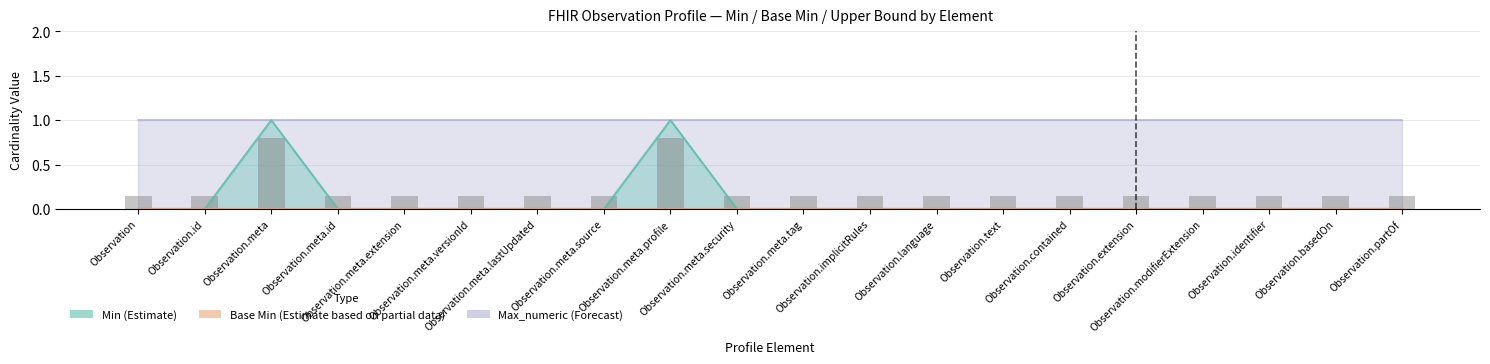

How many groups of bars are there?

20